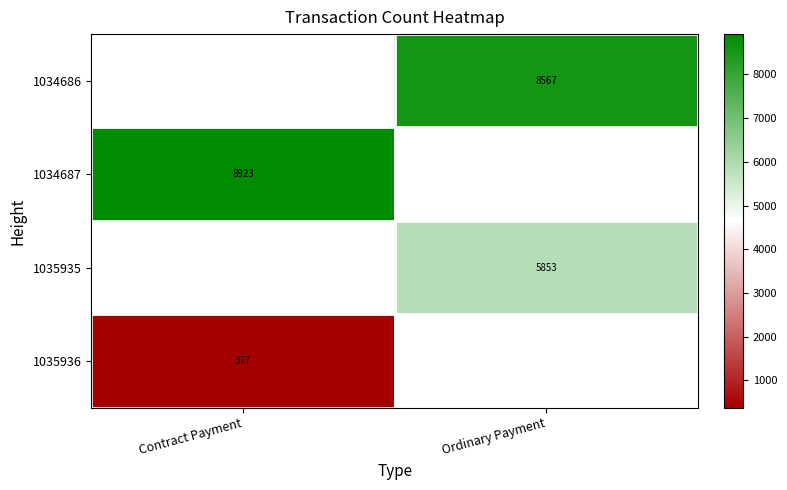

Which label corresponds to the largest value in the chart?

Contract Payment